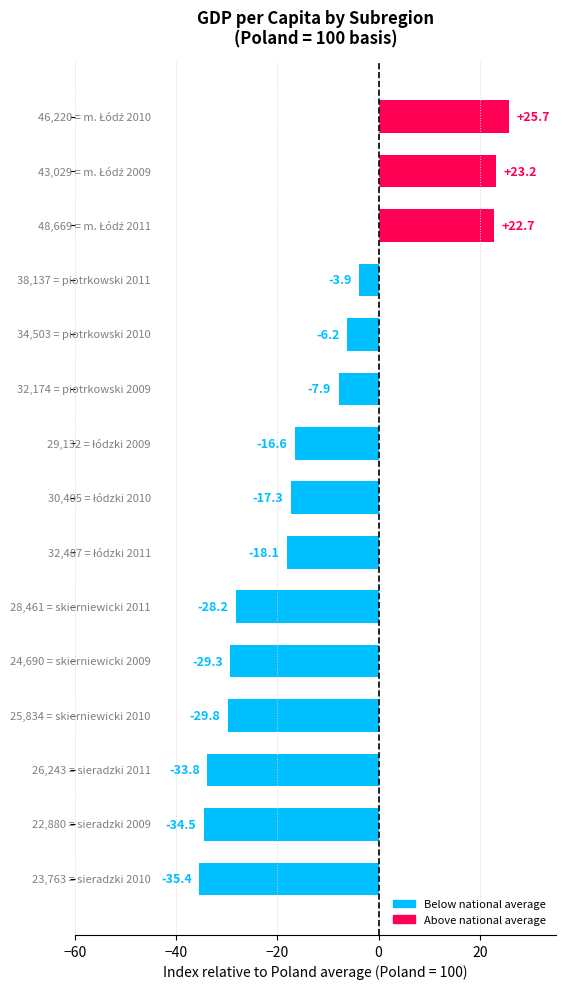

What is the difference between the second highest and minimum values?

58.6